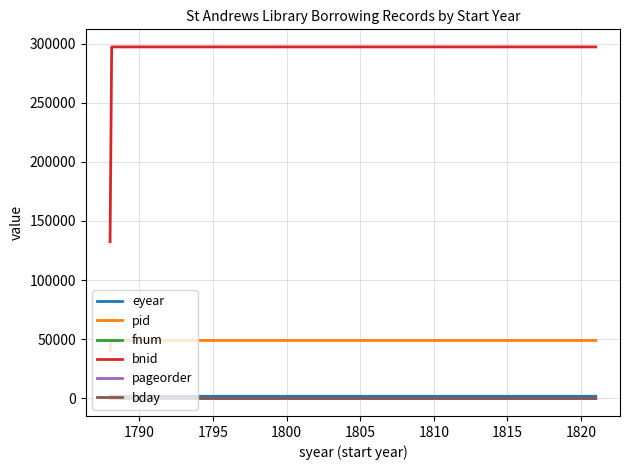

How many distinct data groups are displayed?

6